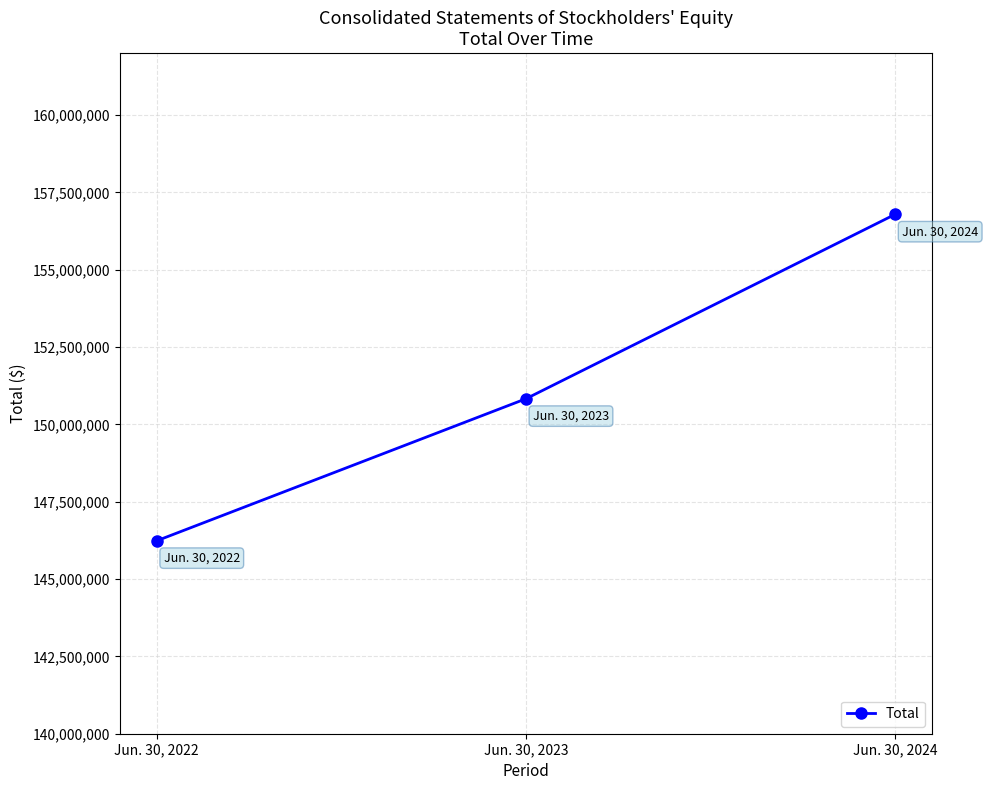

Reading right to left, list all the values displayed in this chart.

156788389	150827140	146236281